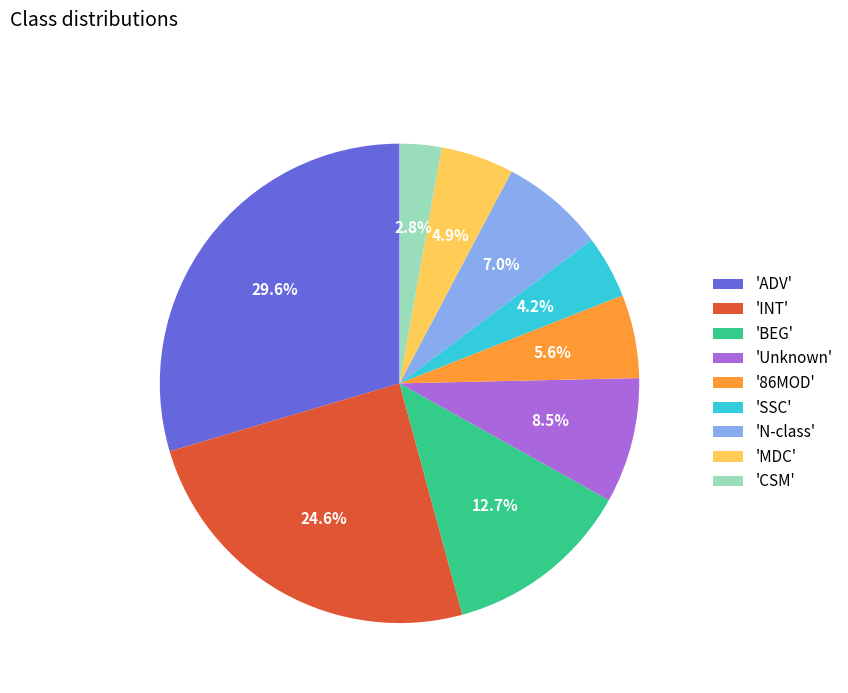

To the nearest percent, what is the difference between the largest and smallest slice percentages?

27%